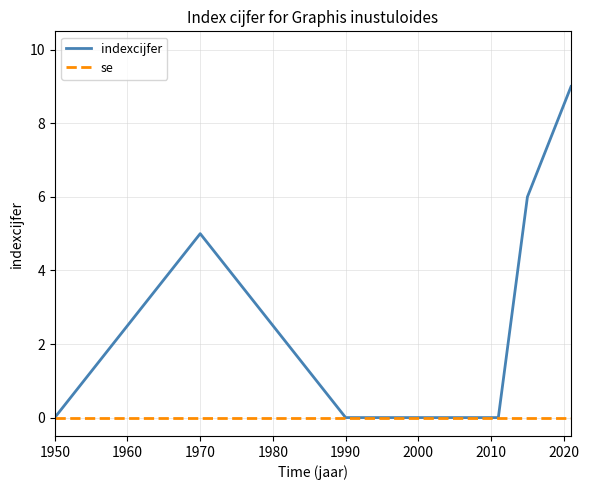

List the series in order of their peak value, highest first.

indexcijfer, se